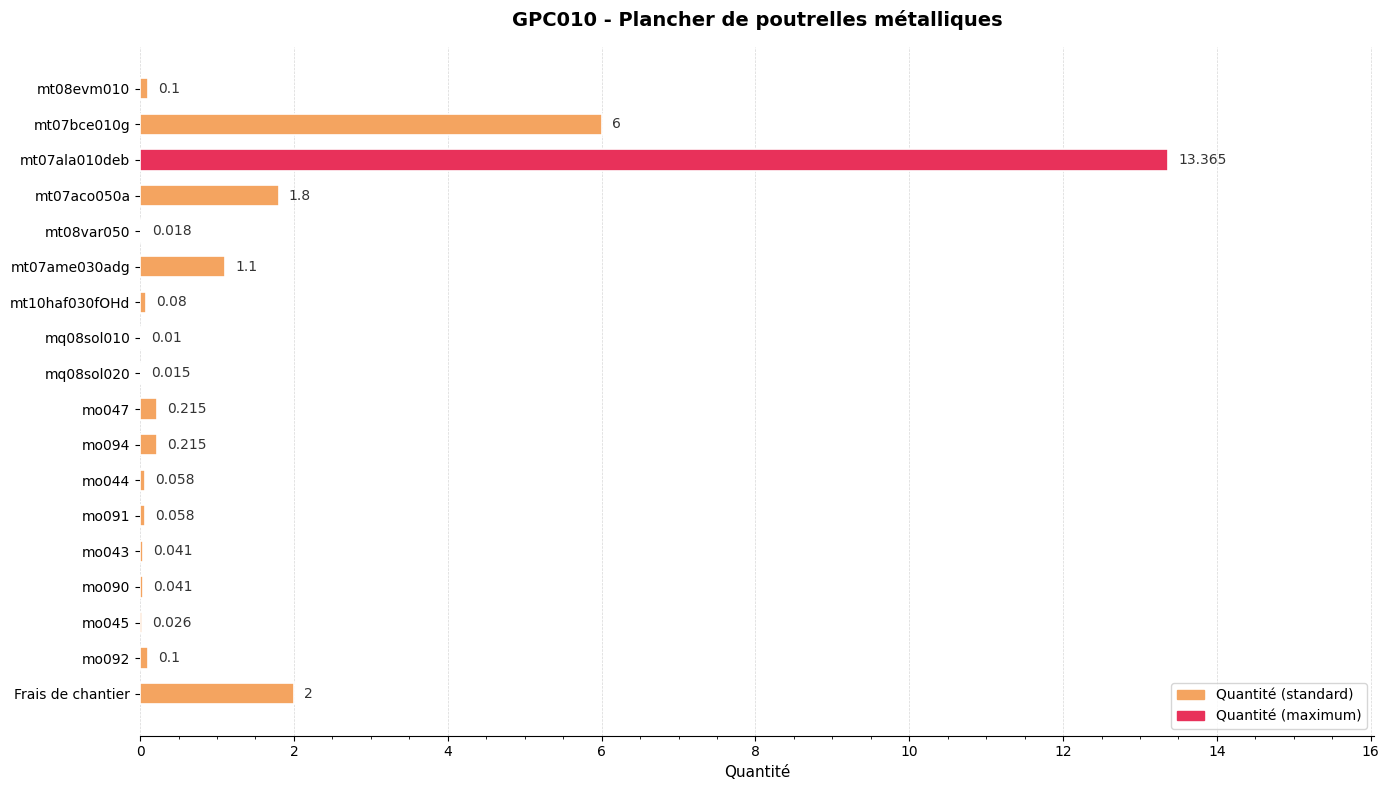

Between mo043 and Frais de chantier, which is larger?

Frais de chantier